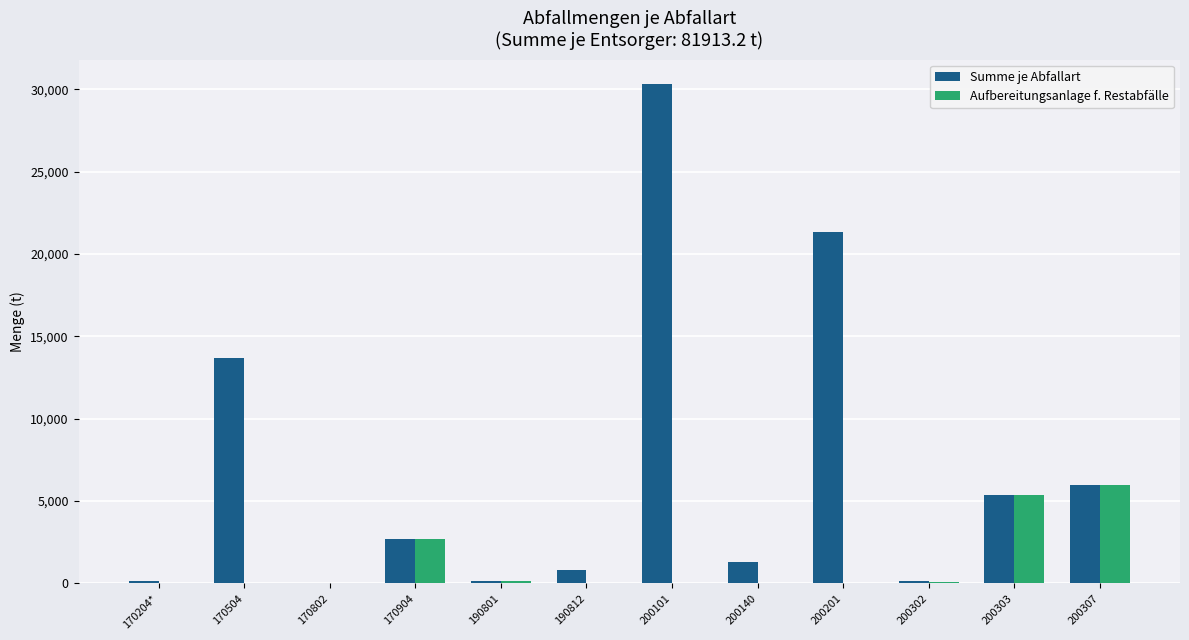

Which series has the largest range (max minus min)?

Summe je Abfallart